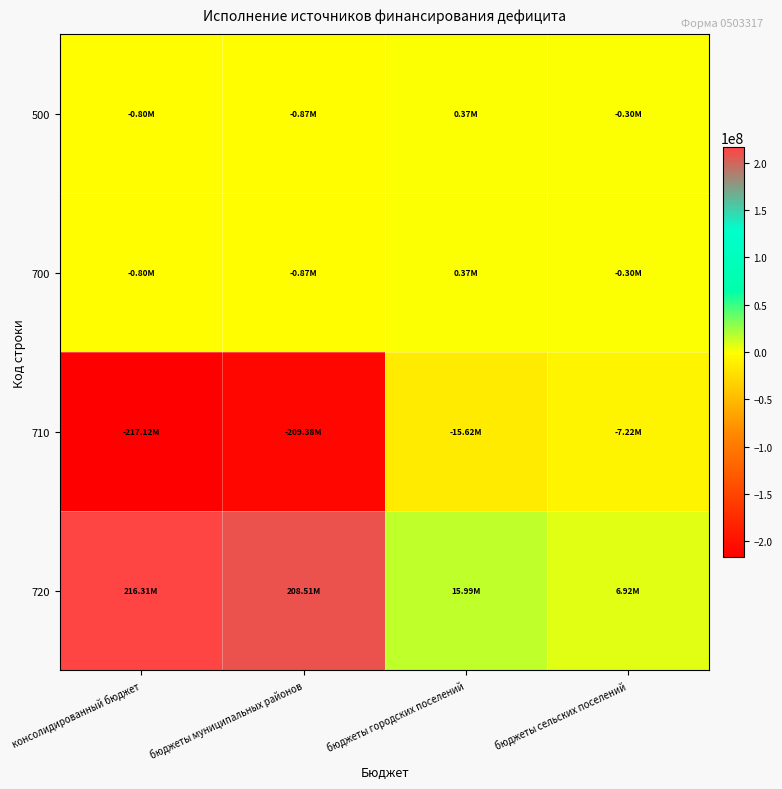

Which series changed the most between бюджеты муниципальных районов and бюджеты сельских поселений?

710